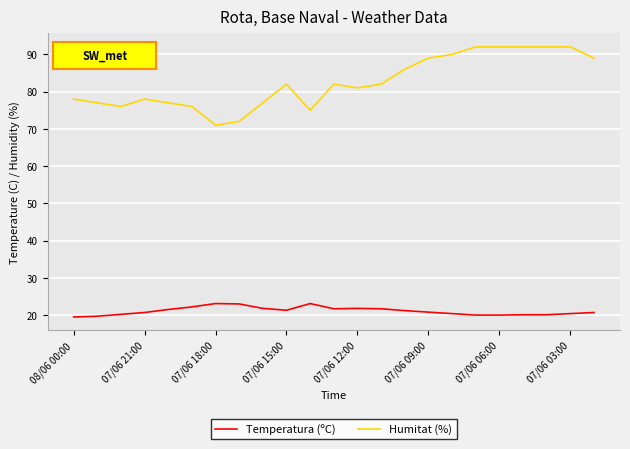

What is the greatest value displayed?

92.0